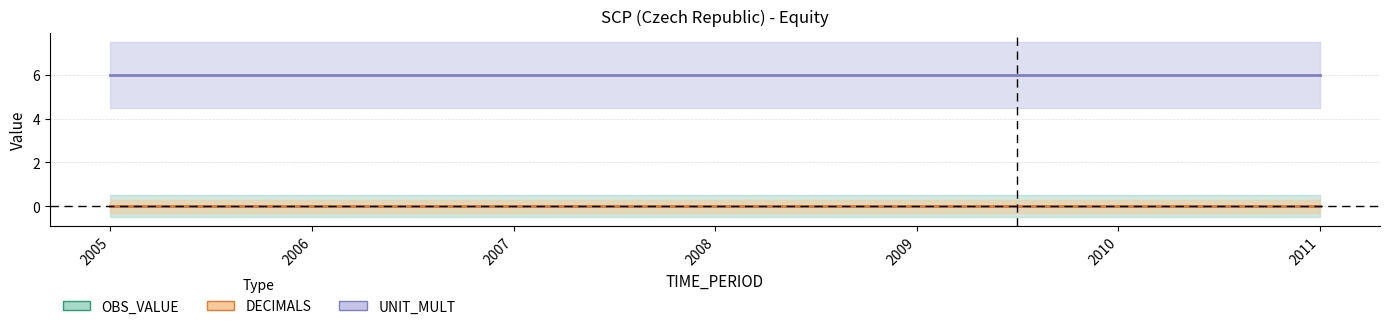

Reading right to left, what are all the values shown in this chart?

OBS_VALUE: 2011=0	2010=0	2009=0	2008=0	2007=0	2006=0	2005=0
DECIMALS: 2011=0	2010=0	2009=0	2008=0	2007=0	2006=0	2005=0
UNIT_MULT: 2011=6	2010=6	2009=6	2008=6	2007=6	2006=6	2005=6